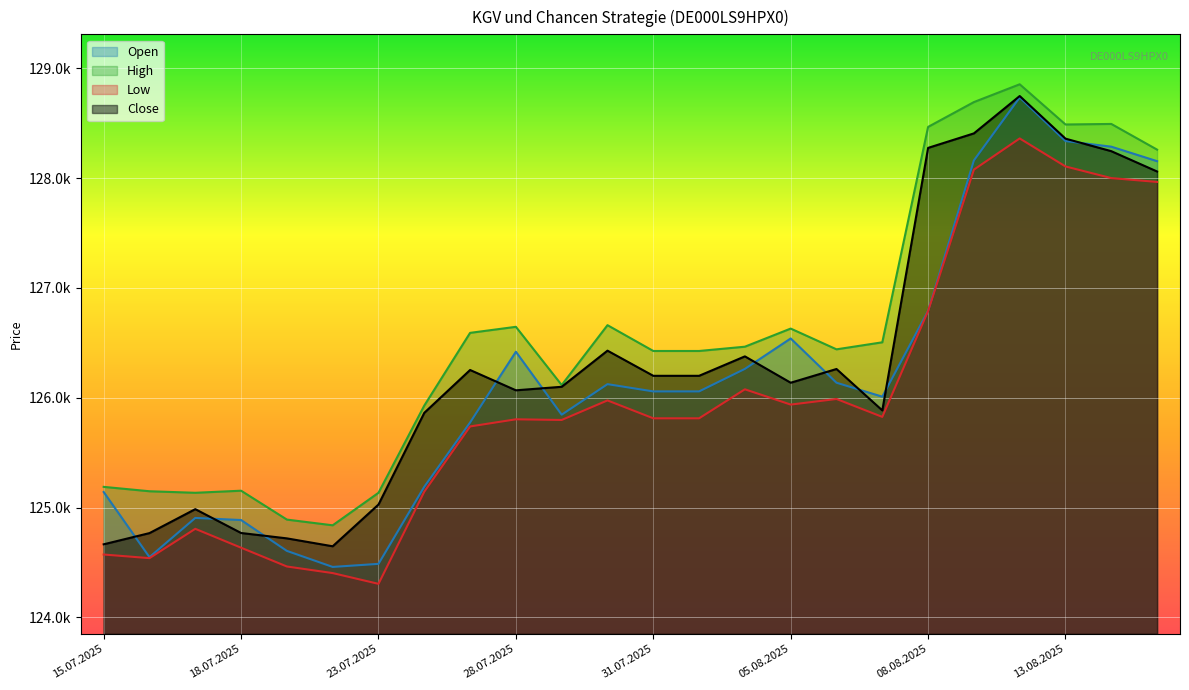

Reading left to right, transcribe all the data shown in this chart.

Open: 15.07.2025=125142	16.07.2025=124549	17.07.2025=124906	18.07.2025=124887	21.07.2025=124606	22.07.2025=124460	23.07.2025=124488	24.07.2025=125190	25.07.2025=125775	28.07.2025=126419	29.07.2025=125846	30.07.2025=126124	31.07.2025=126058	01.08.2025=126058	04.08.2025=126263	05.08.2025=126540	06.08.2025=126137	07.08.2025=126010	08.08.2025=126792	11.08.2025=128161	12.08.2025=128734	13.08.2025=128337	14.08.2025=128286	15.08.2025=128154
High: 15.07.2025=125189	16.07.2025=125149	17.07.2025=125135	18.07.2025=125154	21.07.2025=124891	22.07.2025=124839	23.07.2025=125135	24.07.2025=125929	25.07.2025=126591	28.07.2025=126646	29.07.2025=126116	30.07.2025=126661	31.07.2025=126426	01.08.2025=126426	04.08.2025=126465	05.08.2025=126630	06.08.2025=126441	07.08.2025=126505	08.08.2025=128466	11.08.2025=128692	12.08.2025=128854	13.08.2025=128488	14.08.2025=128493	15.08.2025=128259
Low: 15.07.2025=124573	16.07.2025=124540	17.07.2025=124807	18.07.2025=124635	21.07.2025=124464	22.07.2025=124404	23.07.2025=124306	24.07.2025=125145	25.07.2025=125739	28.07.2025=125804	29.07.2025=125798	30.07.2025=125976	31.07.2025=125813	01.08.2025=125813	04.08.2025=126077	05.08.2025=125938	06.08.2025=125989	07.08.2025=125826	08.08.2025=126790	11.08.2025=128077	12.08.2025=128361	13.08.2025=128106	14.08.2025=128000	15.08.2025=127965
Close: 15.07.2025=124666	16.07.2025=124768	17.07.2025=124986	18.07.2025=124769	21.07.2025=124720	22.07.2025=124648	23.07.2025=125028	24.07.2025=125863	25.07.2025=126253	28.07.2025=126068	29.07.2025=126100	30.07.2025=126429	31.07.2025=126200	01.08.2025=126200	04.08.2025=126377	05.08.2025=126137	06.08.2025=126262	07.08.2025=125885	08.08.2025=128275	11.08.2025=128407	12.08.2025=128747	13.08.2025=128359	14.08.2025=128245	15.08.2025=128060